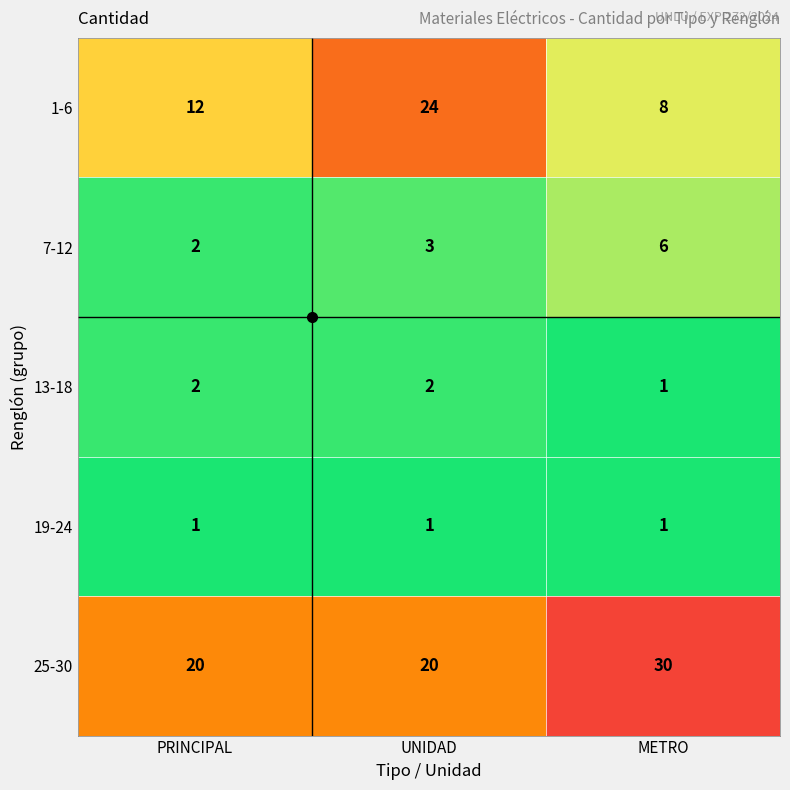

Count the 13-18 values in the range 1 to 2.

3